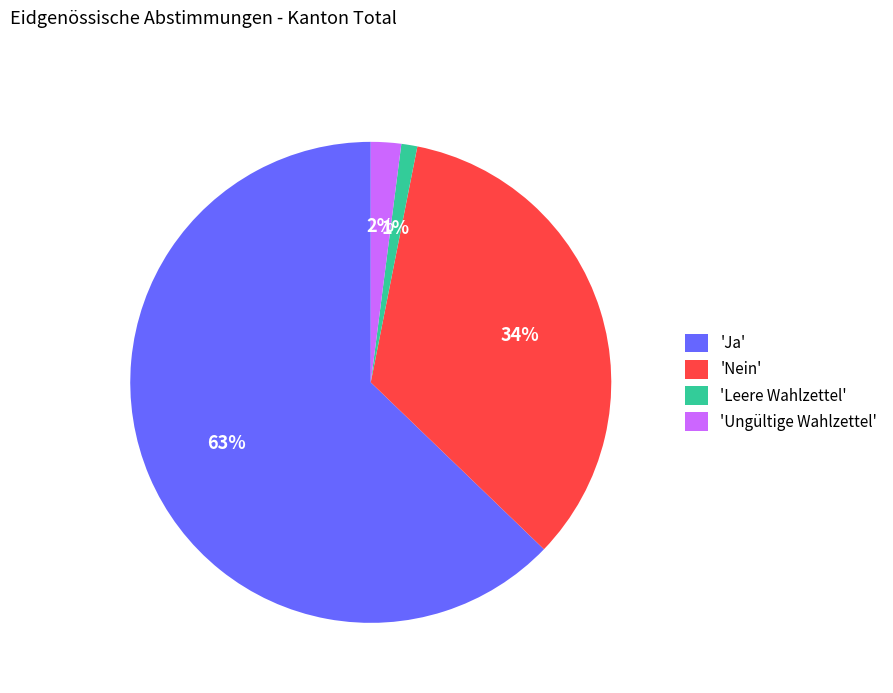

Is there any slice that represents more than half of the pie?

Yes